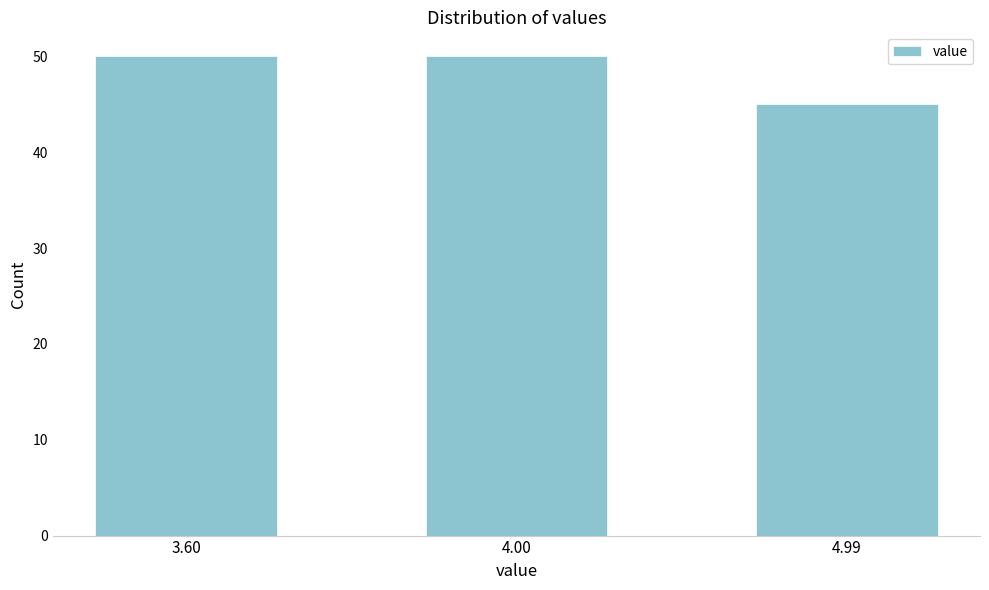

Reading right to left, extract all data points from this chart.

45	50	50